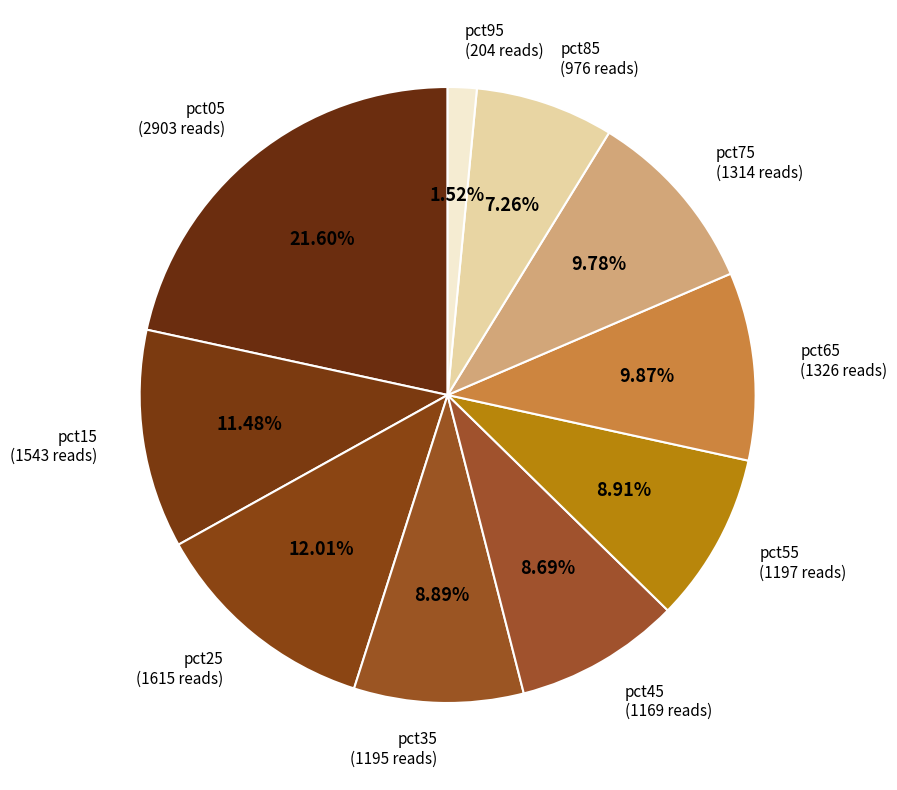

Count the number of slices in the pie.

10